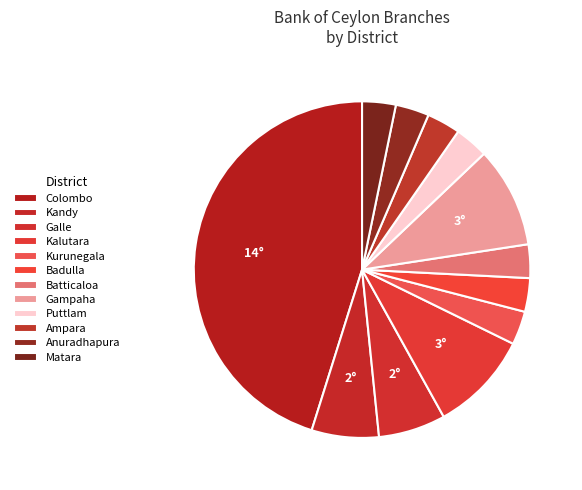

Count the number of slices in the pie.

12